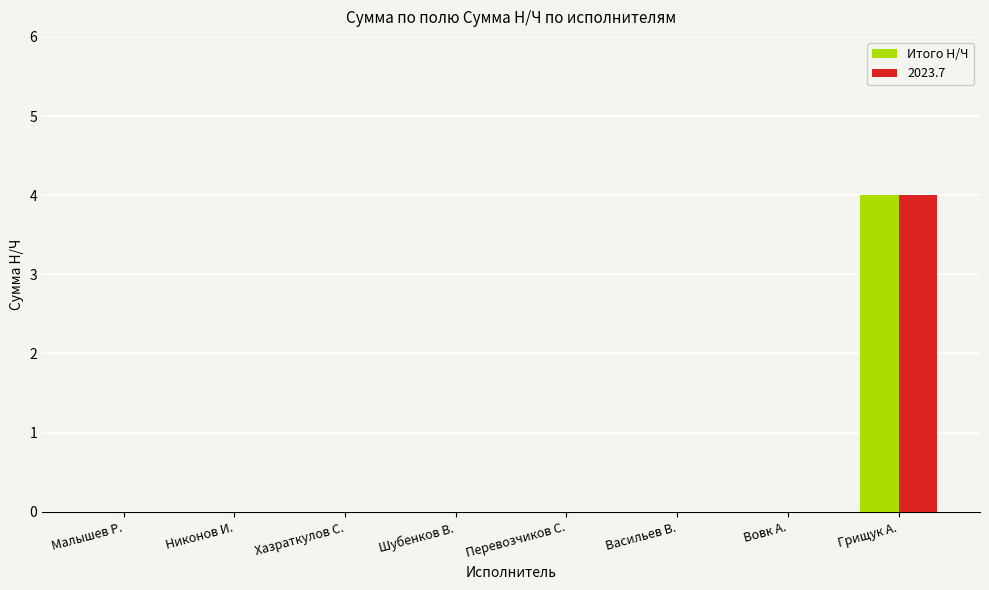

Reading left to right, what are all the values shown in this chart?

Итого Н/Ч: Малышев Р.=0	Никонов И.=0	Хазраткулов С.=0	Шубенков В.=0	Перевозчиков С.=0	Васильев В.=0	Вовк А.=0	Грищук А.=4
2023.7: Малышев Р.=0	Никонов И.=0	Хазраткулов С.=0	Шубенков В.=0	Перевозчиков С.=0	Васильев В.=0	Вовк А.=0	Грищук А.=4